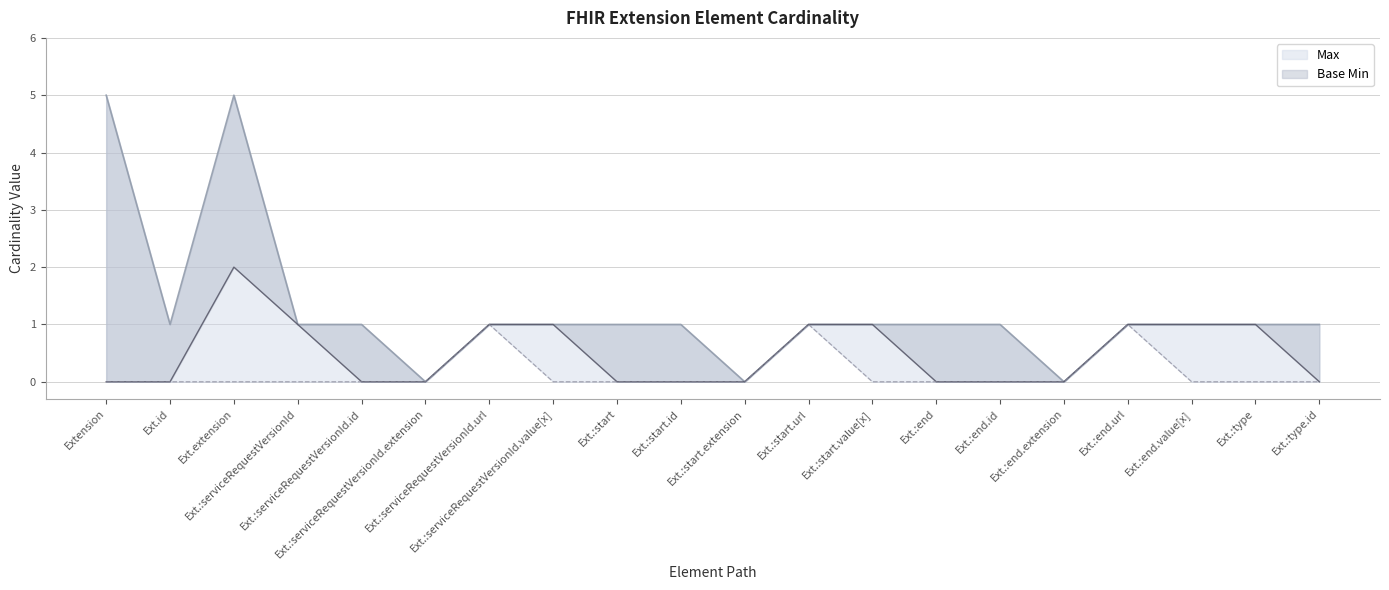

True or false: Base Min and Min cross at least once.

False